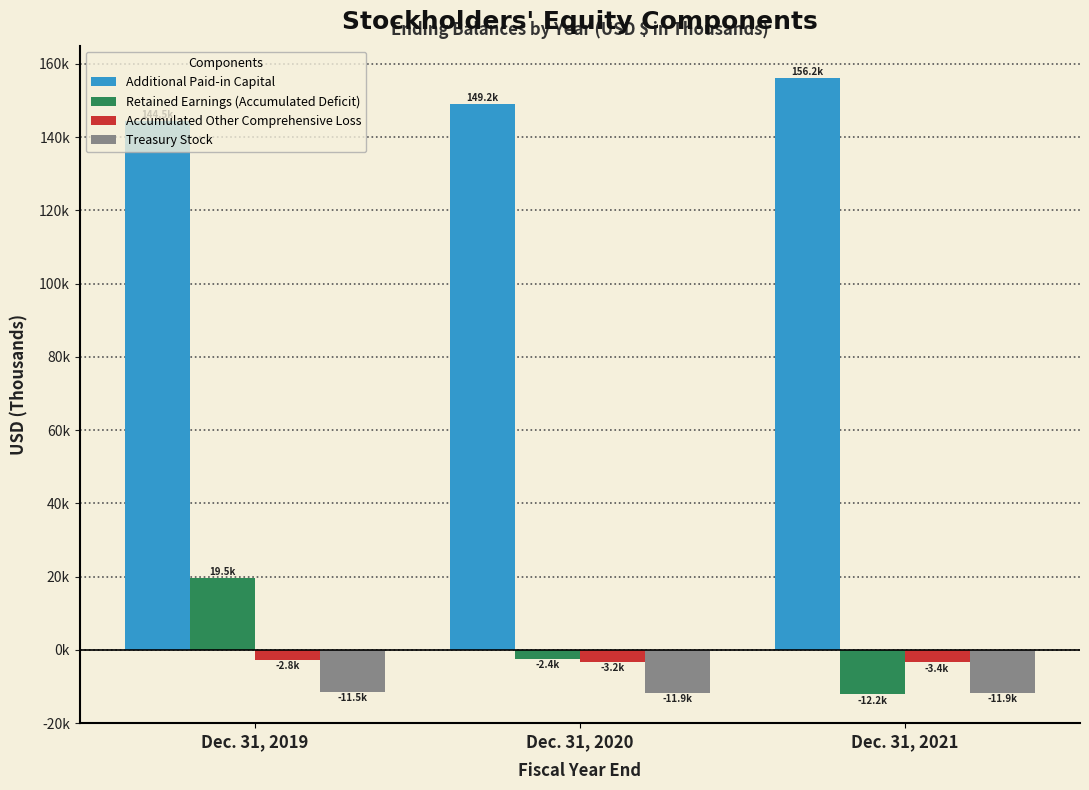

What is the spread (max minus min) of values at Dec. 31, 2021?

168364